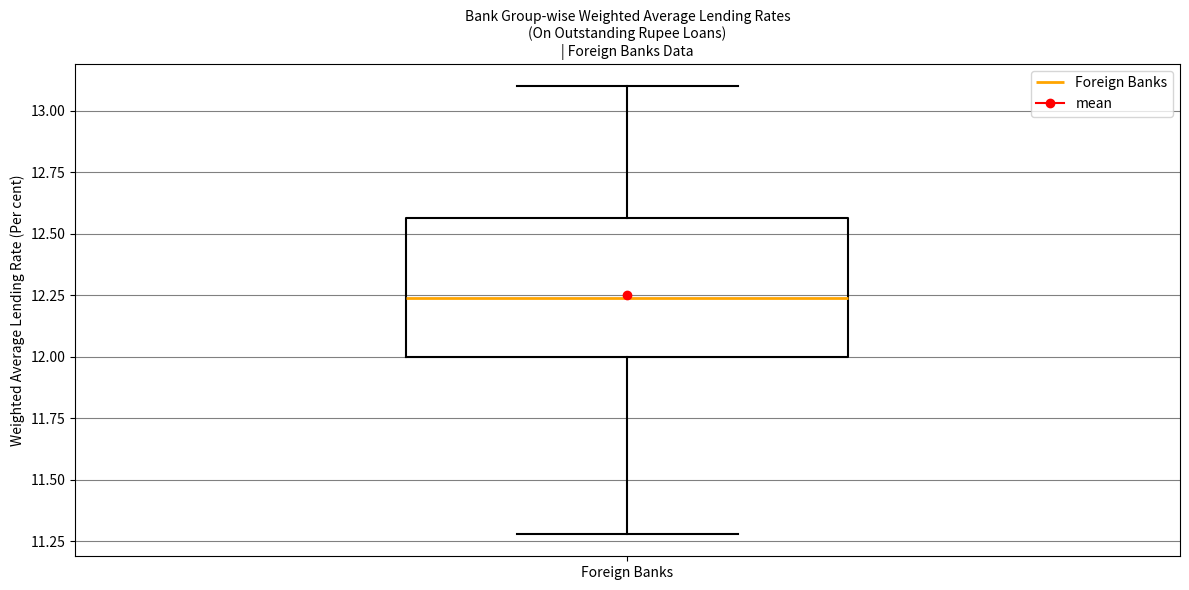

Read this box plot against the y-axis: the position of the median line, the range covered by the box, and the ends of both whiskers. The values are not printed on the chart, so give them approximately, as read against the axis.

median 12.25, box 12.00 to 12.55, whiskers 11.30 to 13.10